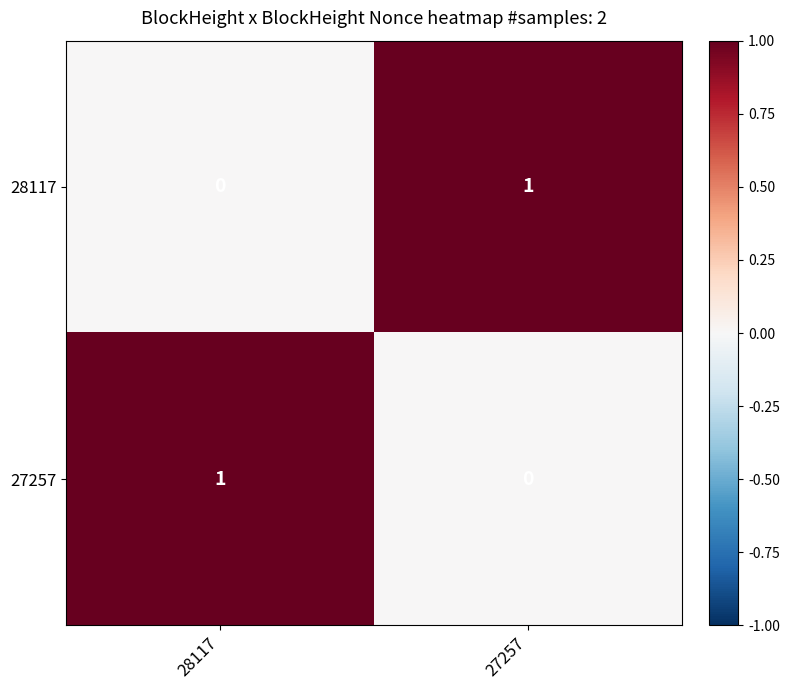

At 28117, list the series in order from largest to smallest.

27257, 28117